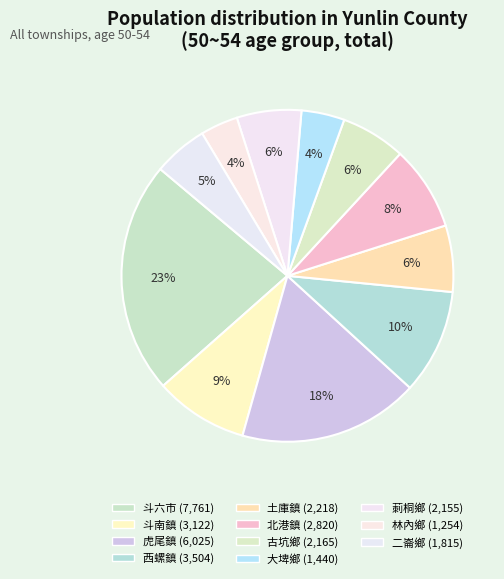

What is the change in value from 大埤鄉 to 林內鄉?

-186